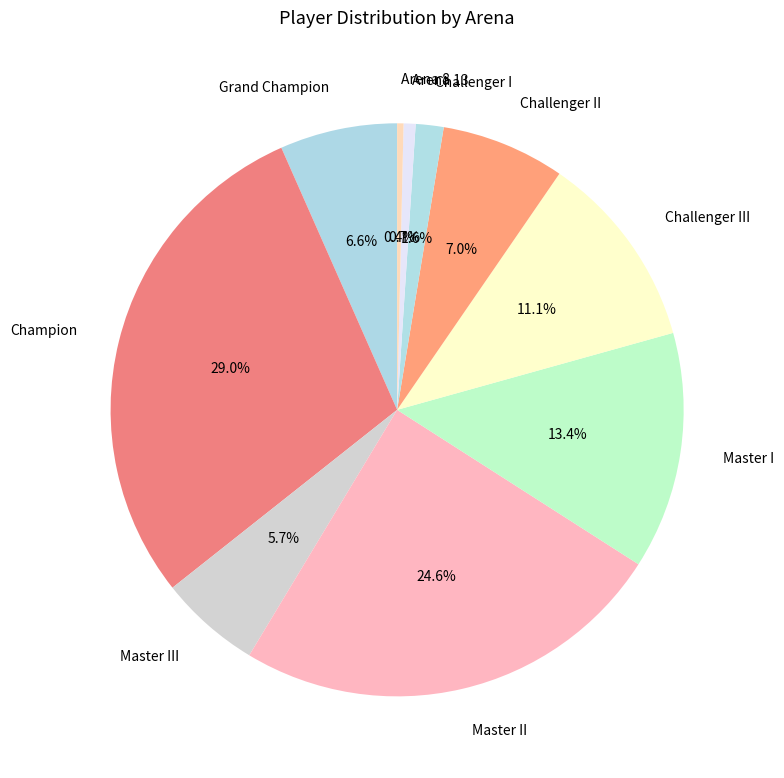

Which category has the biggest portion of the pie?

Champion